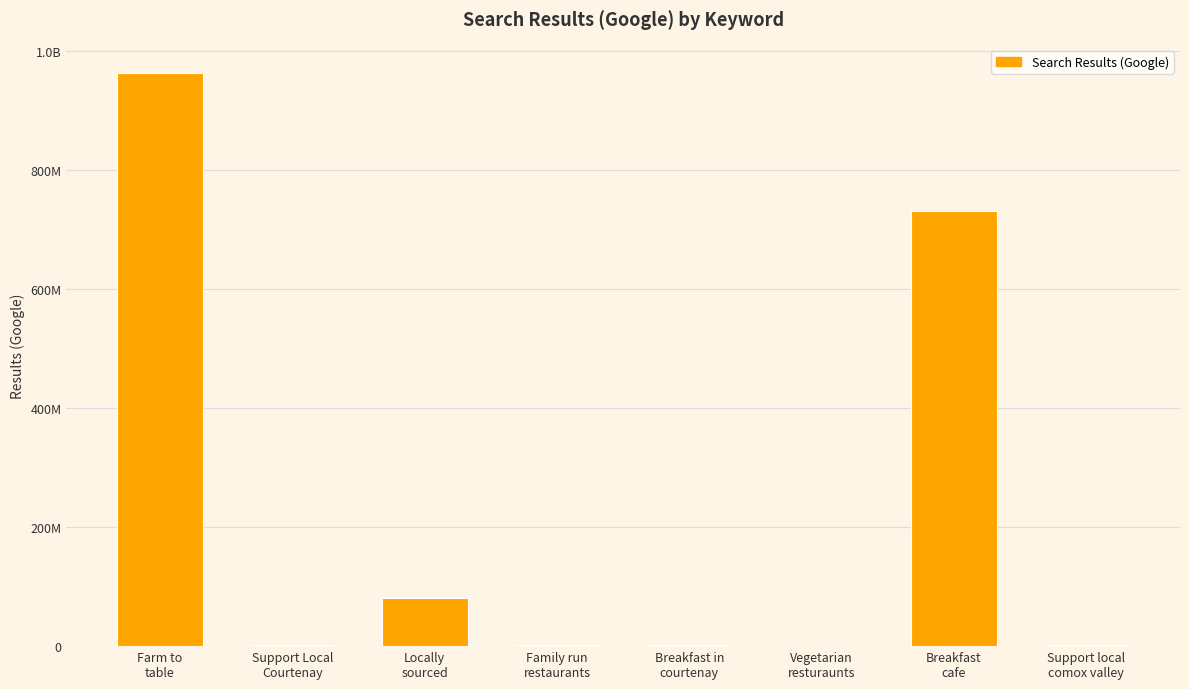

Rank the categories by value from highest to lowest.

Farm to
table, Breakfast
cafe, Locally
sourced, Support local
comox valley, Support Local
Courtenay, Family run
restaurants, Breakfast in
courtenay, Vegetarian
resturaunts